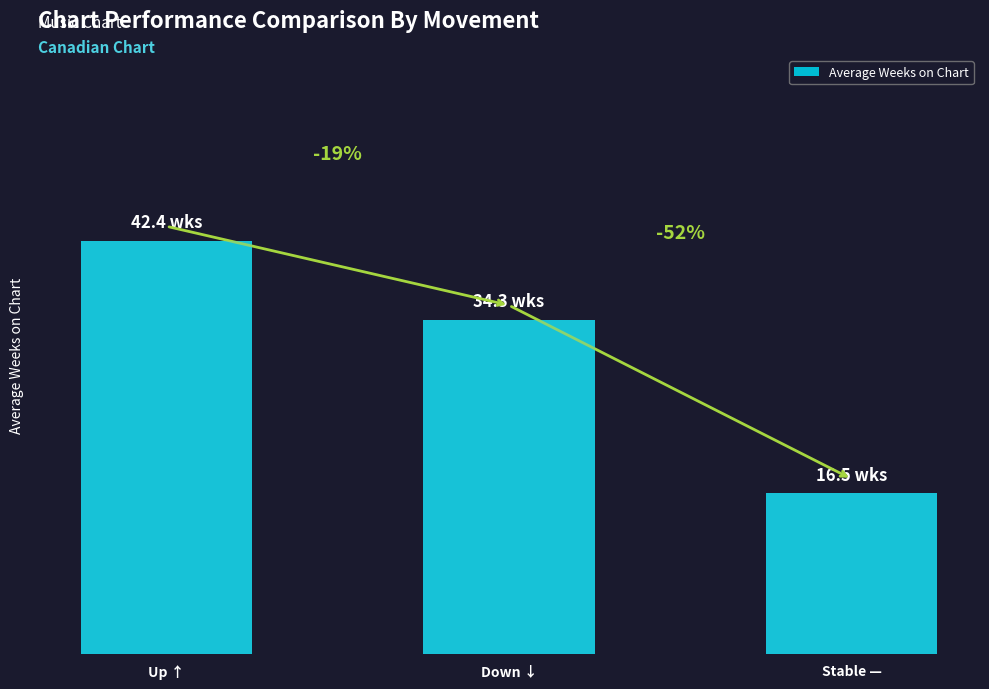

List the labels in order of value, smallest first.

Stable —, Down ↓, Up ↑